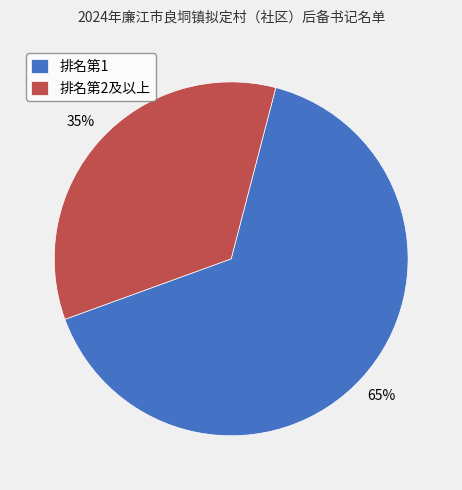

Do 排名第2及以上 and 排名第1 together represent more than half of the pie?

Yes